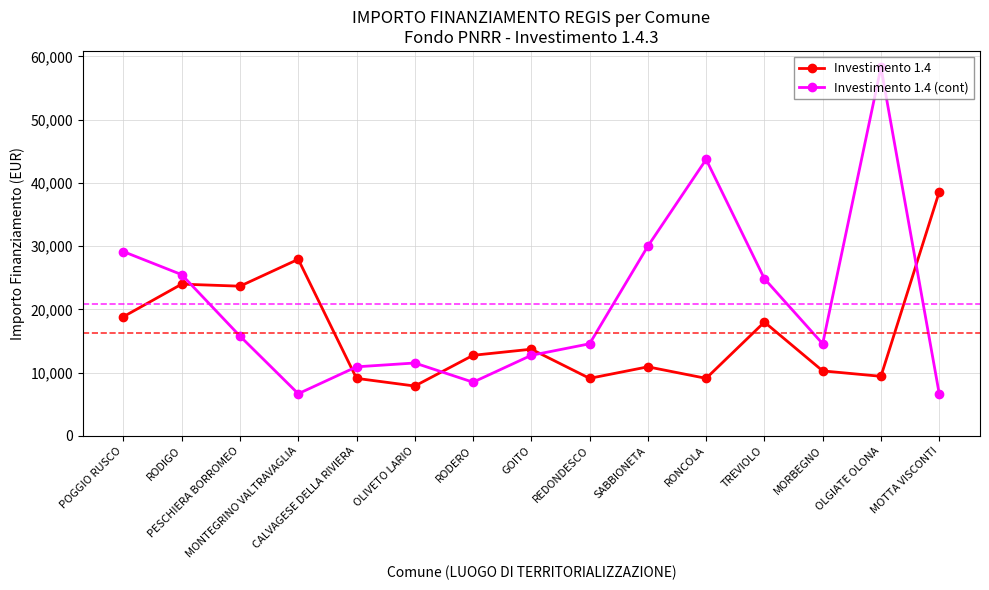

What is the average value of the Investimento 1.4 (cont) series?

20896